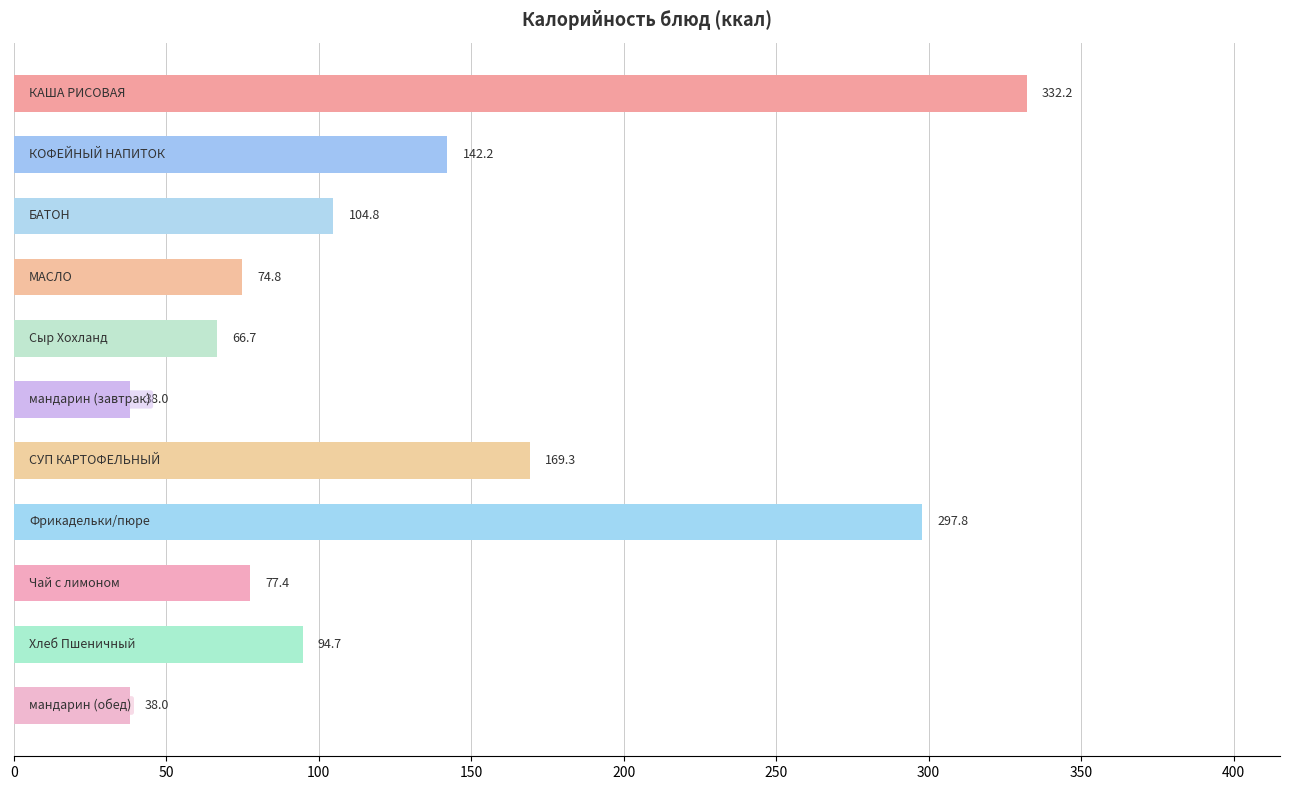

What is the minimum value shown in the chart?

38.0